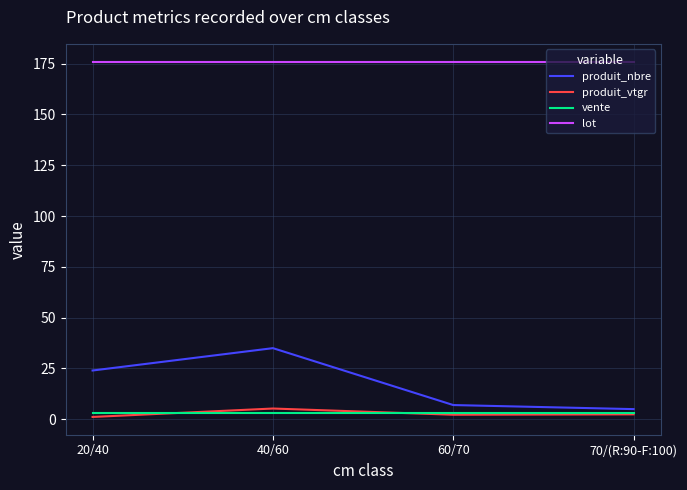

What is the difference between the second highest and second lowest values in the produit_nbre series?

17.0